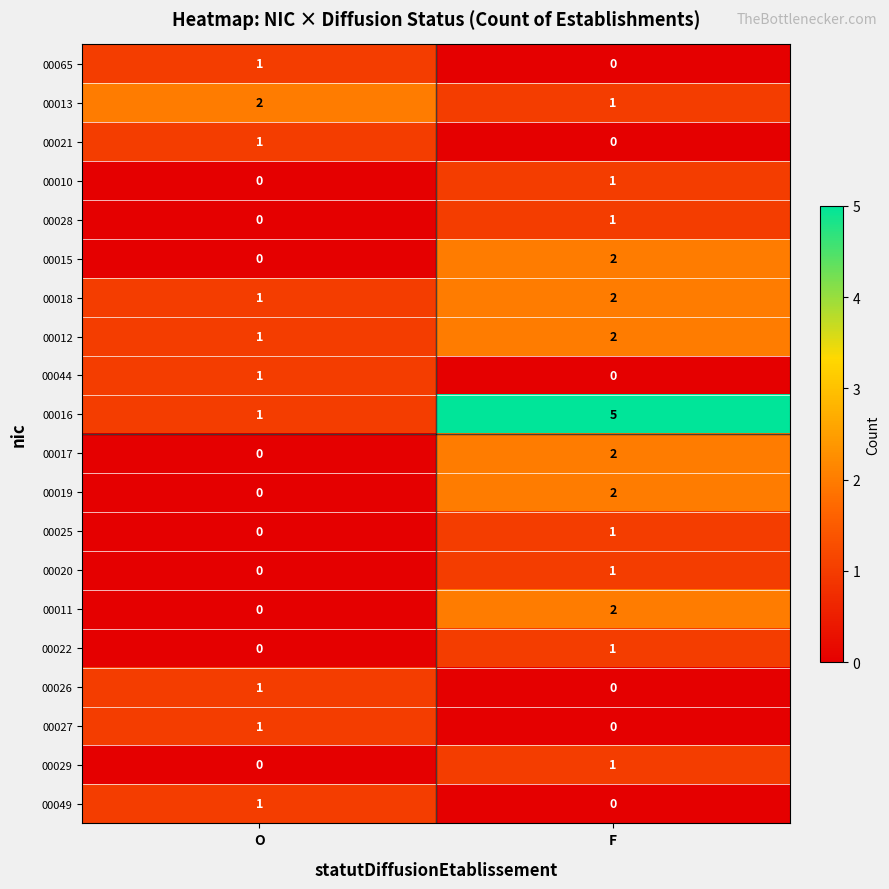

Which series has the largest range (max minus min)?

00016